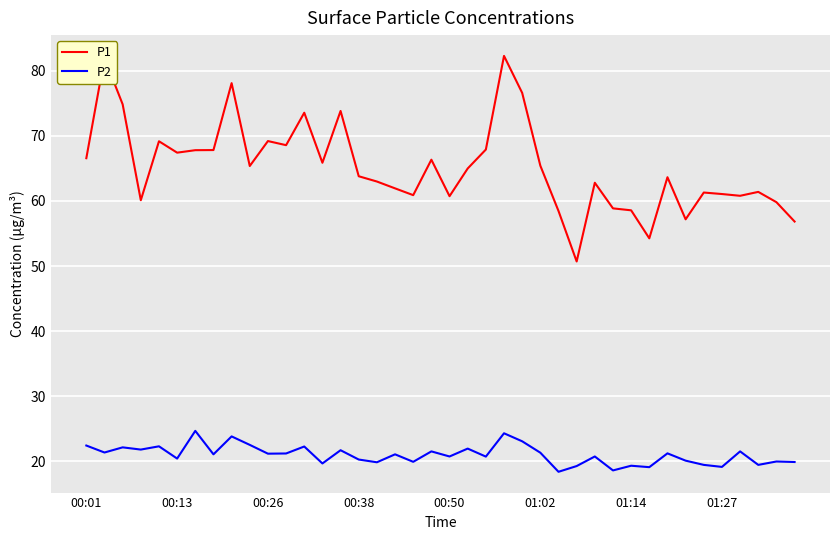

Which series has the largest total across all categories?

P1